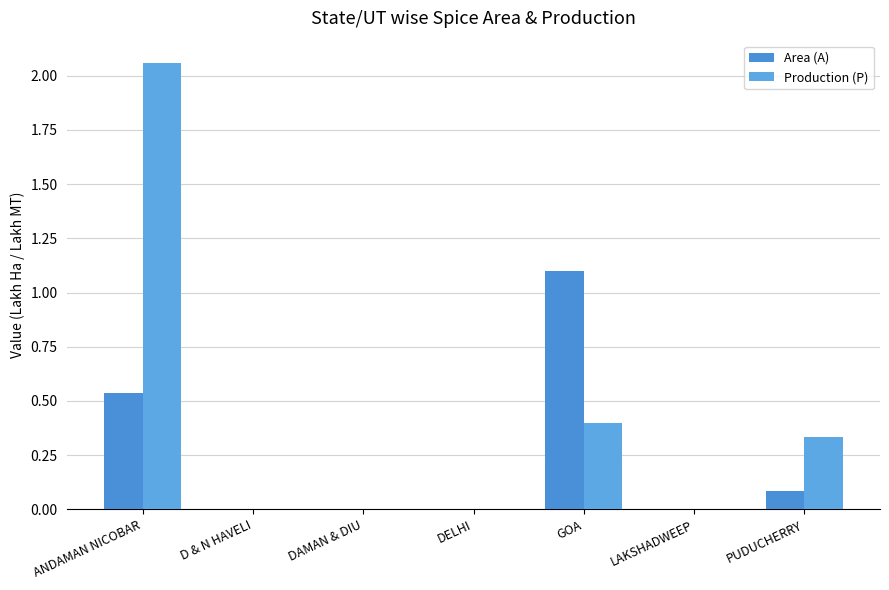

Reading left to right, what are all the values shown in this chart?

Area (A): 0.5	0.0	0.0	0.0	1.1	0.0	0.1
Production (P): 2.1	0.0	0.0	0.0	0.4	0.0	0.3